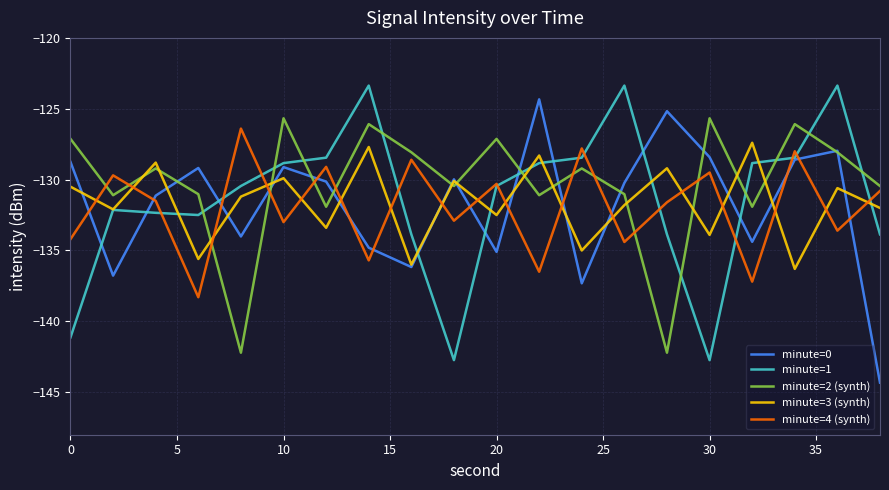

How many series are shown in this chart?

5